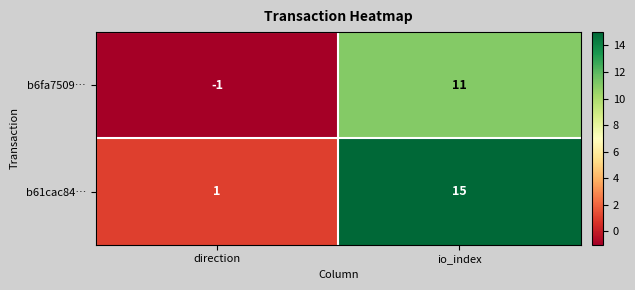

Reading right to left, transcribe all the data shown in this chart.

b6fa7509…: io_index=11	direction=-1
b61cac84…: io_index=15	direction=1